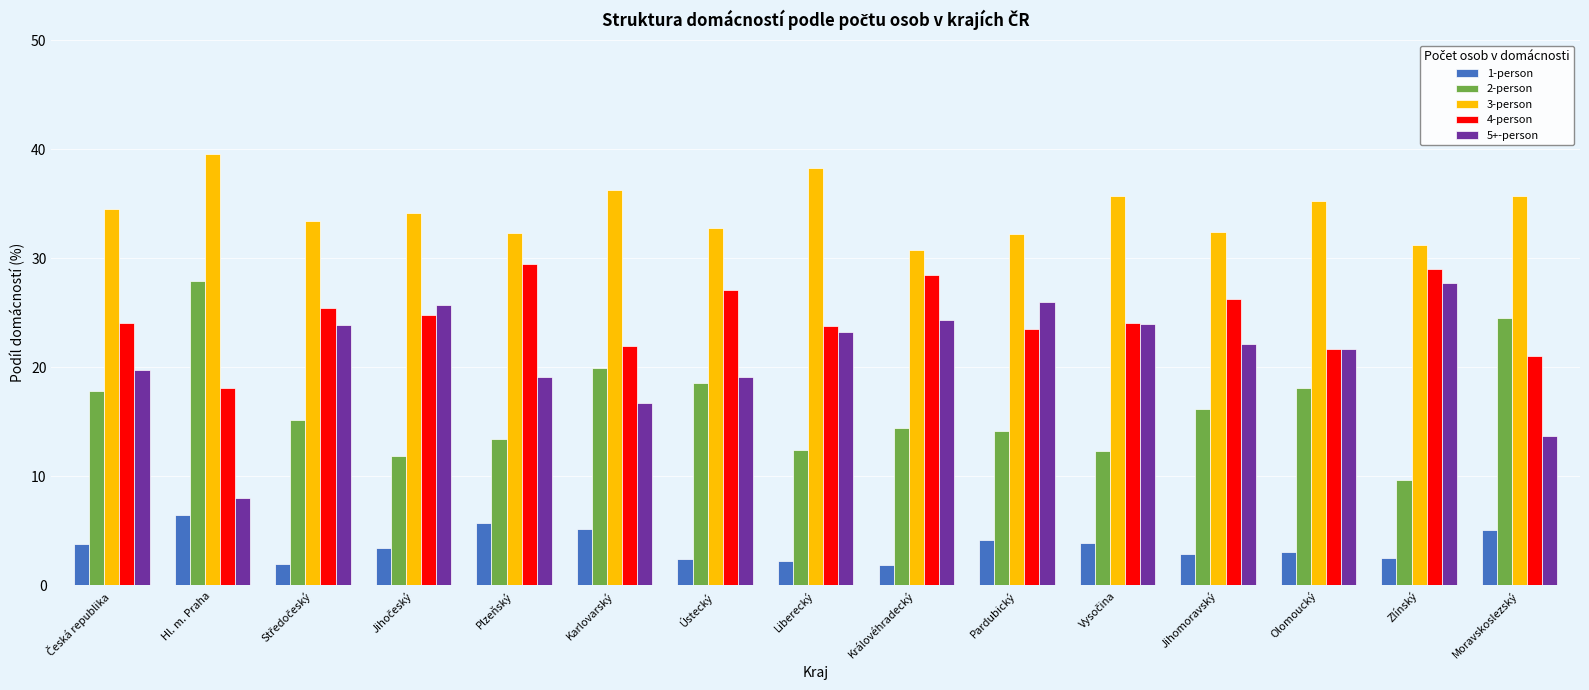

What is the sum of all 1-person values?

54.8